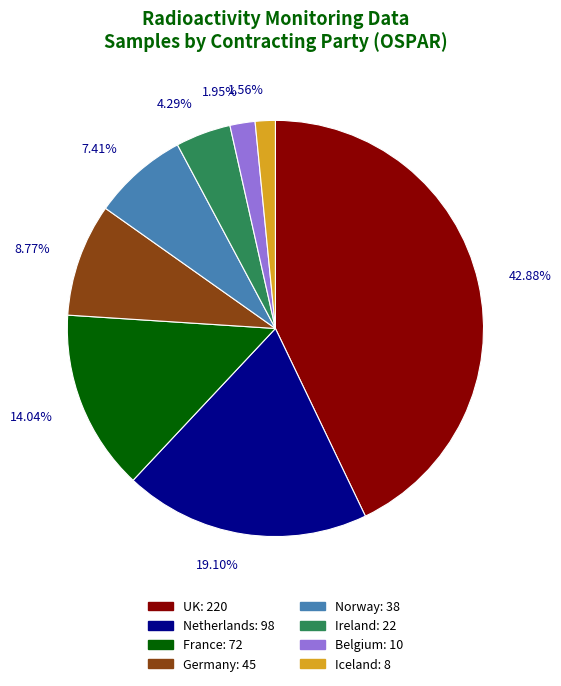

Which has a higher value, Netherlands or Germany?

Netherlands